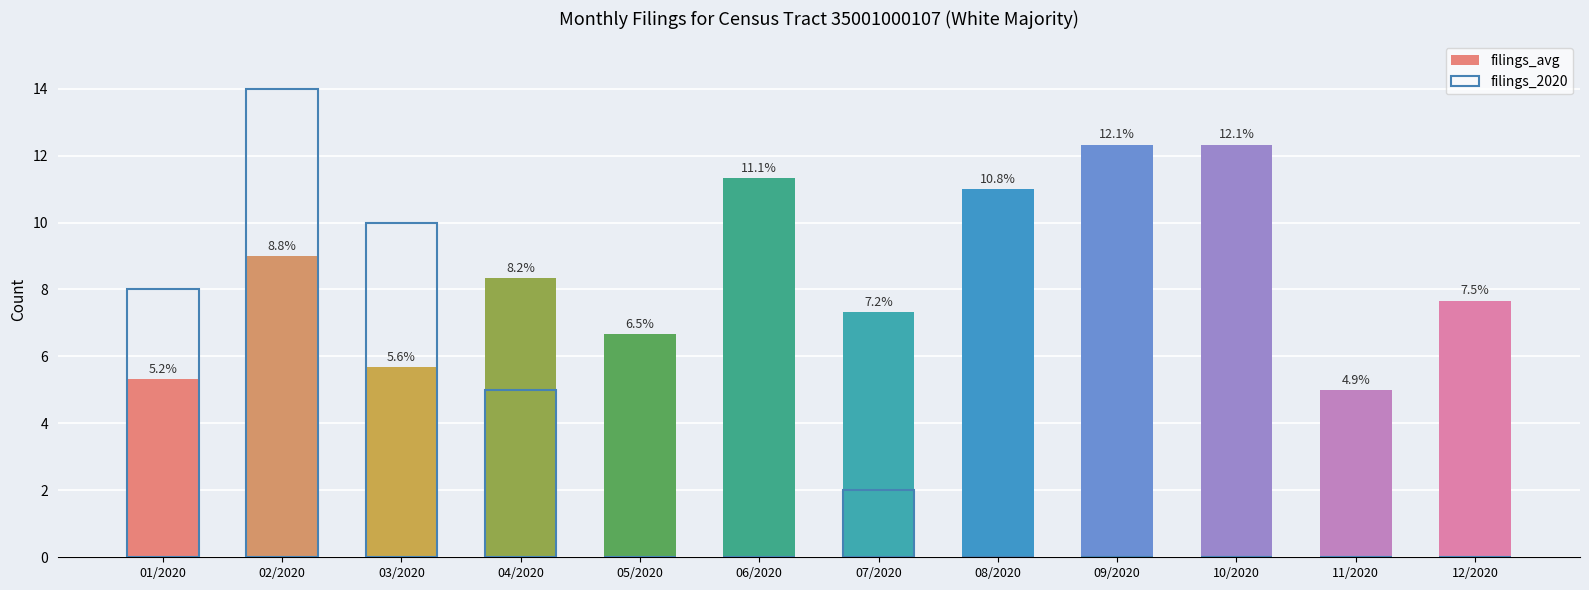

Are the bars horizontal?

No